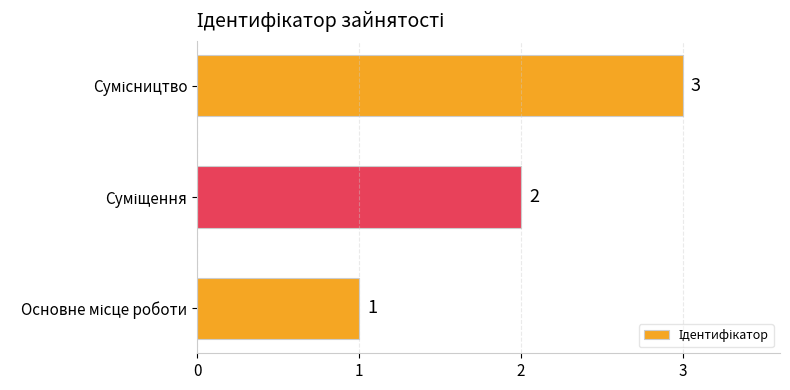

How many values are between 1 and 3?

3